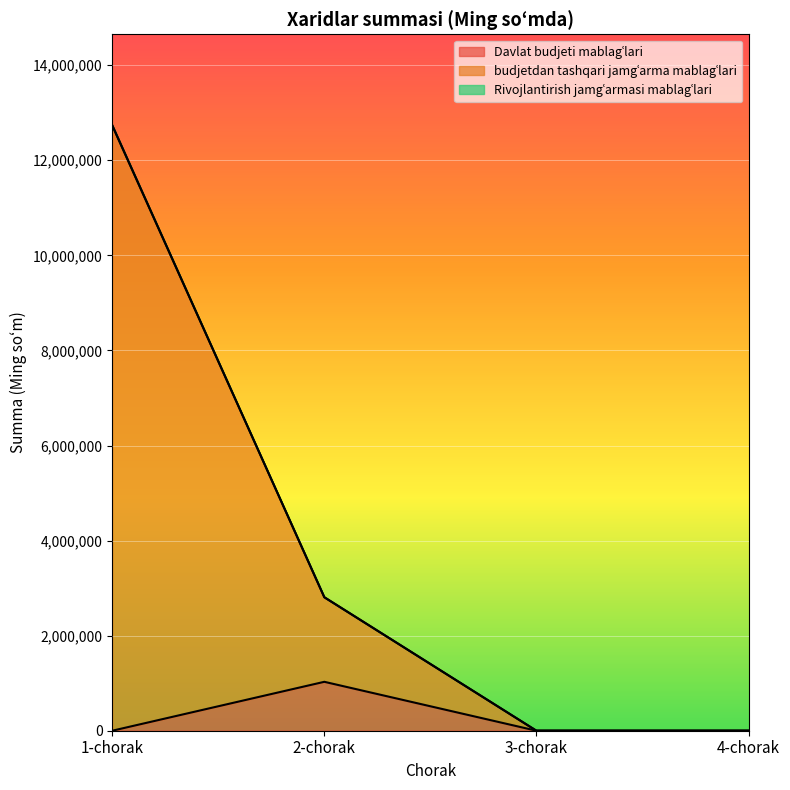

How many values in Davlat budjeti mablagʿlari are above zero?

1